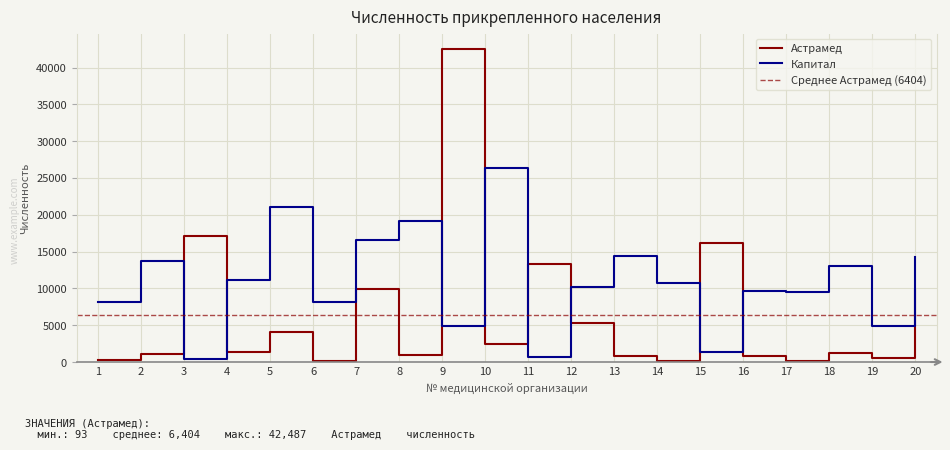

True or false: Всего услуг (total) and Капитал cross at least once.

False